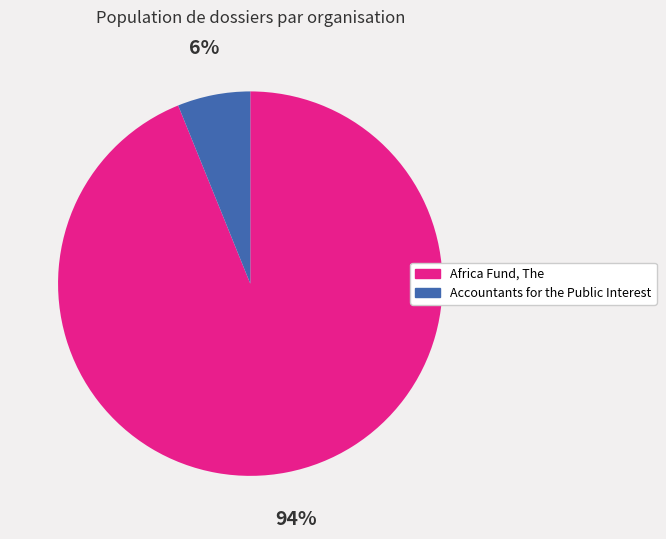

To the nearest percent, what is the average slice percentage?

50%